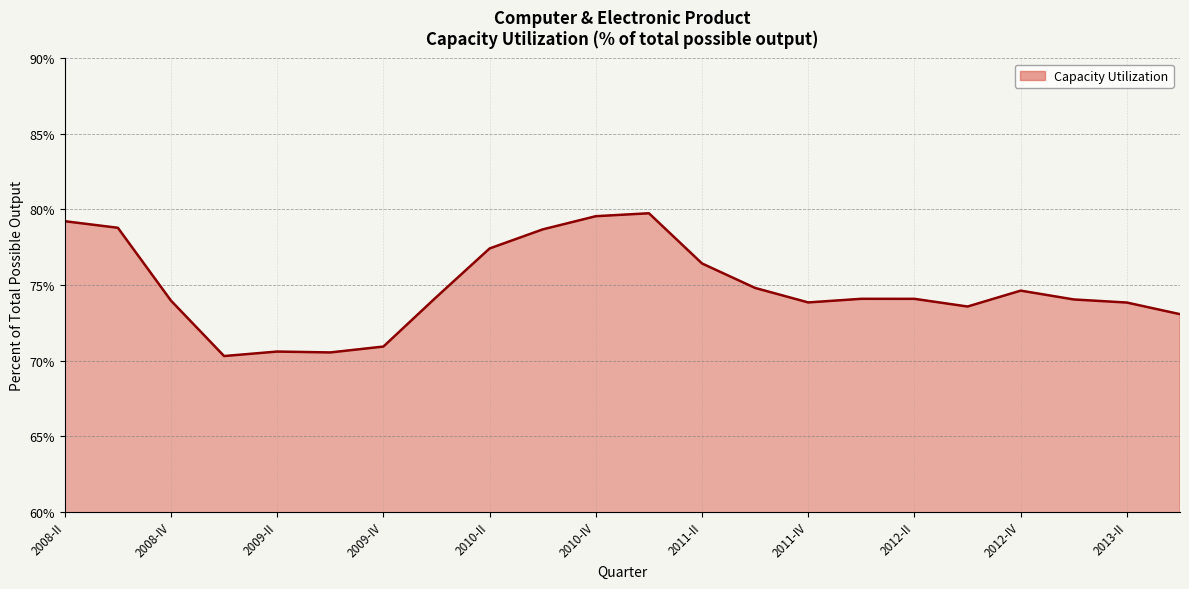

What is the maximum value shown in the chart?

79.7